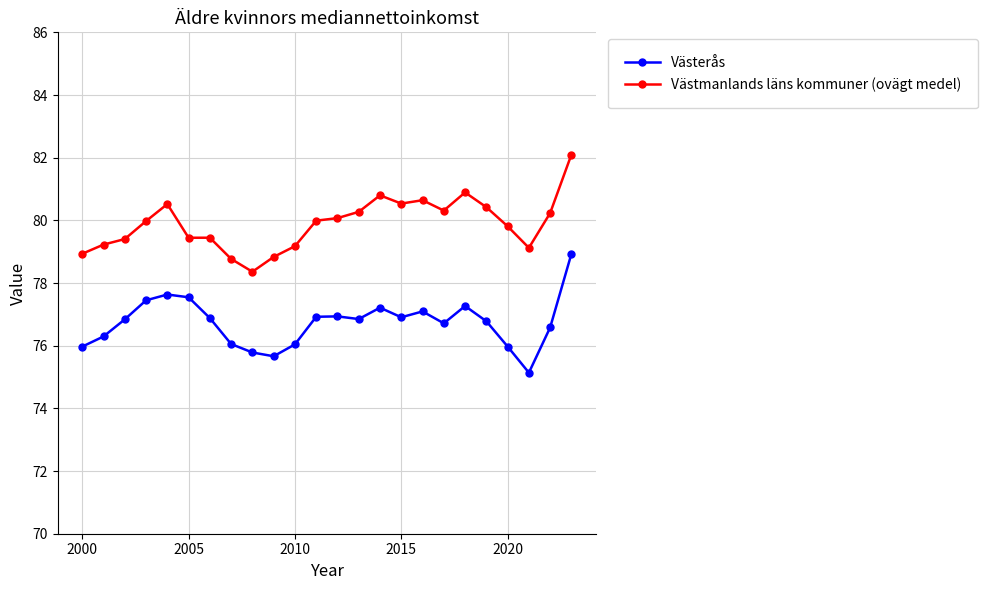

True or false: Västerås and Västmanlands läns kommuner (ovägt medel) intersect in this chart.

False